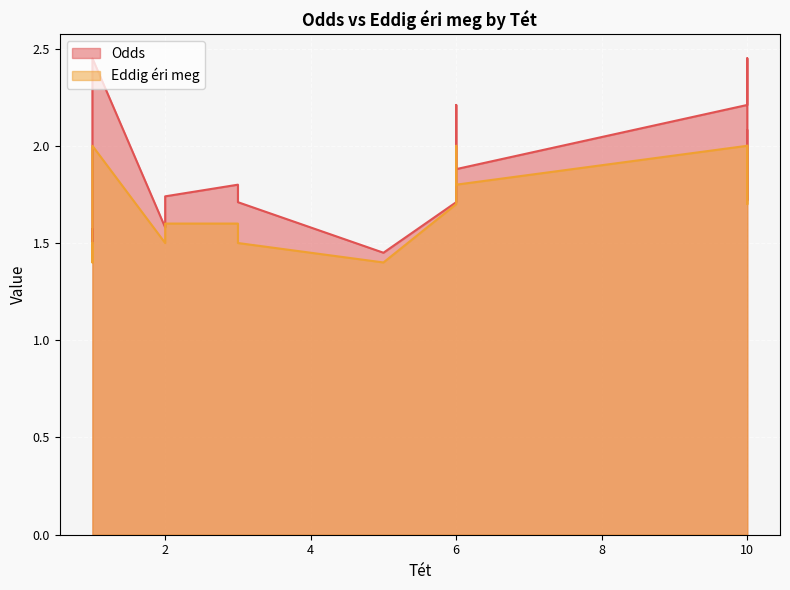

The value of Odds at 2 is 0.5. True or false?

False